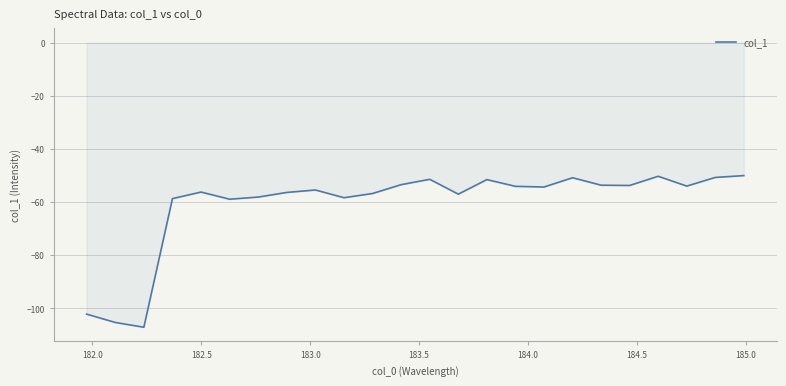

What is the maximum value shown in the chart?

-50.0